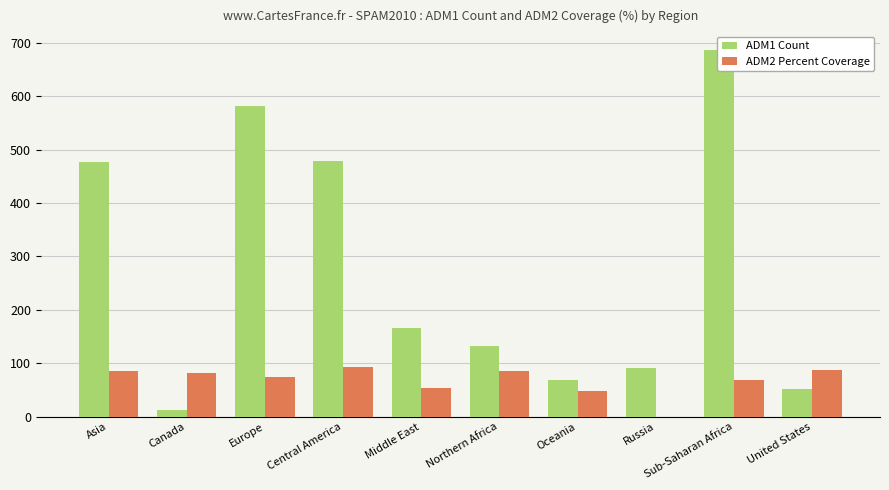

The value of ADM1 Count at Asia is 831.8. True or false?

False